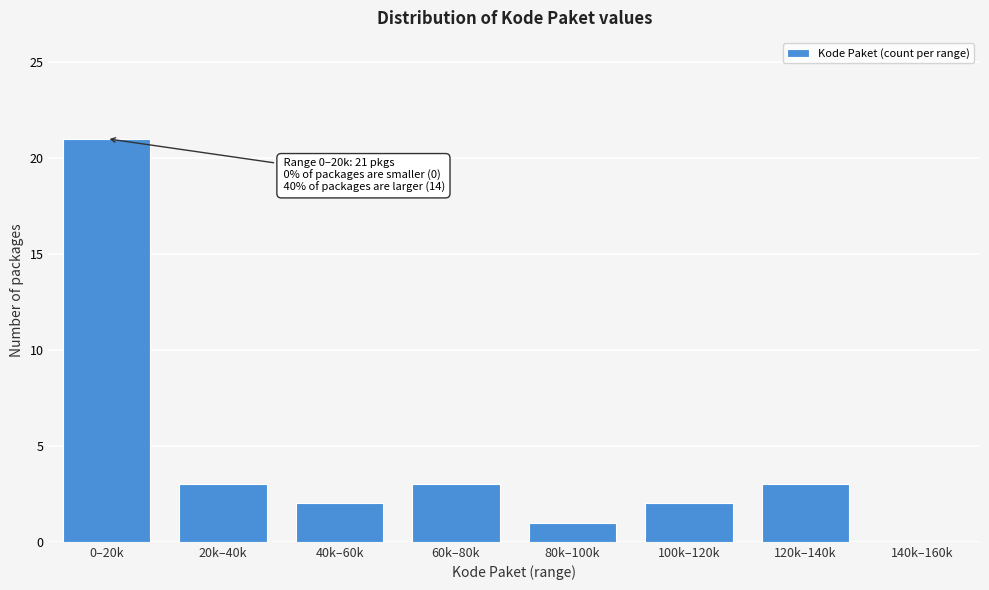

Reading right to left, extract all data points from this chart.

140k–160k=0	120k–140k=3	100k–120k=2	80k–100k=1	60k–80k=3	40k–60k=2	20k–40k=3	0–20k=21